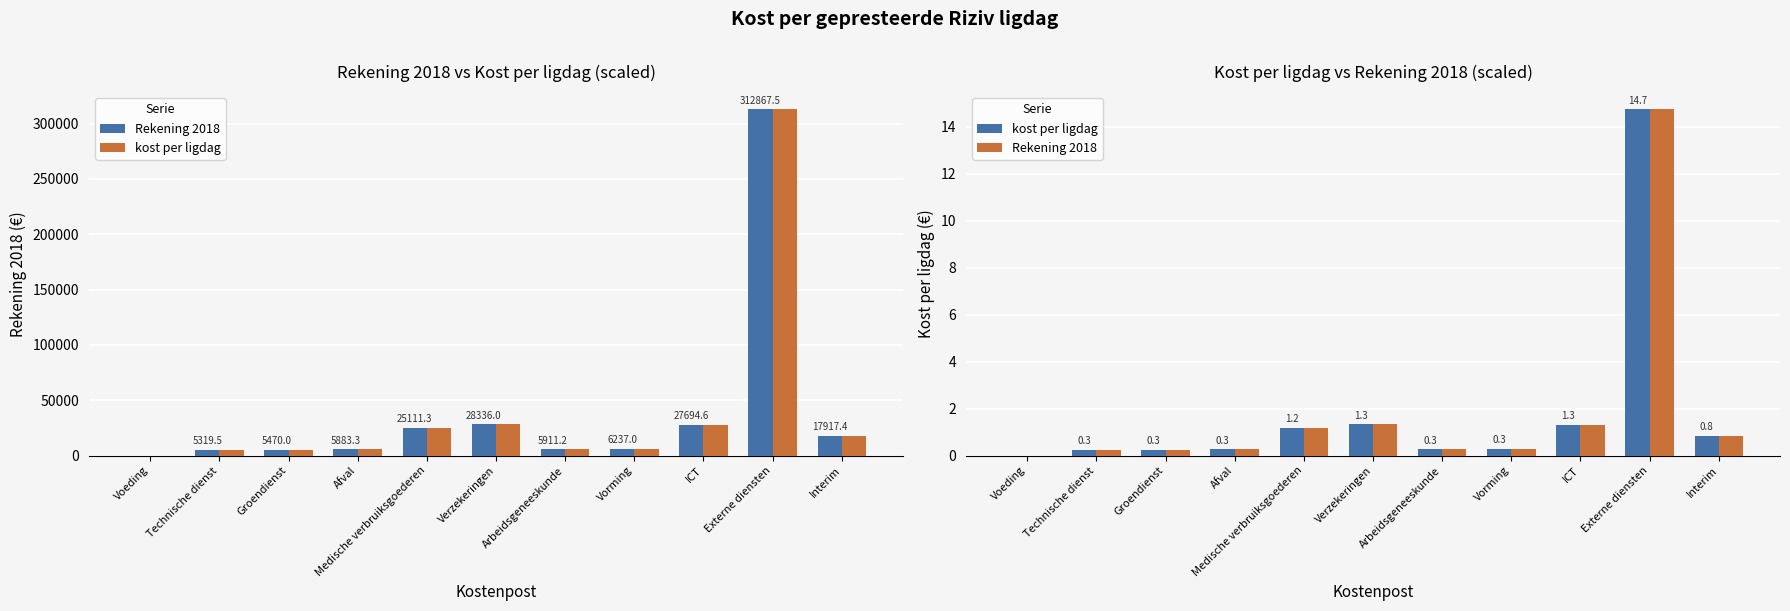

Are the bars horizontal?

No